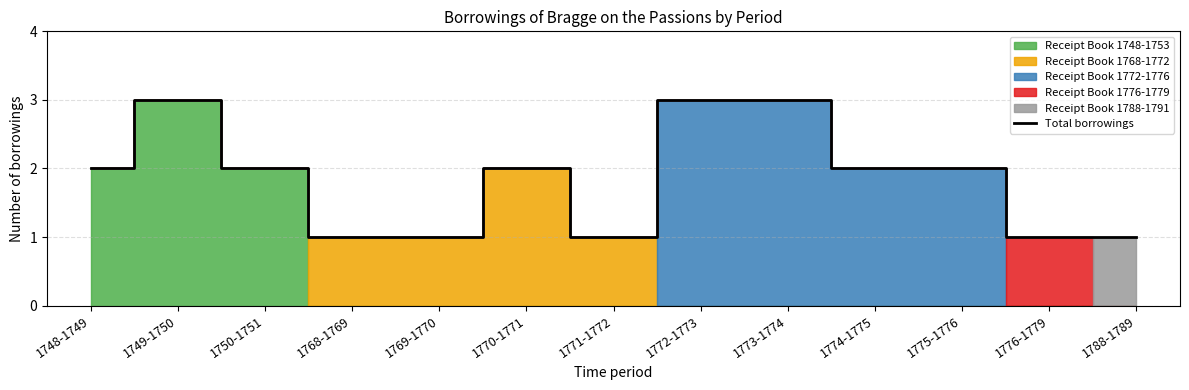

Is it true that Total borrowings equals 2 at 1769-1770?

False